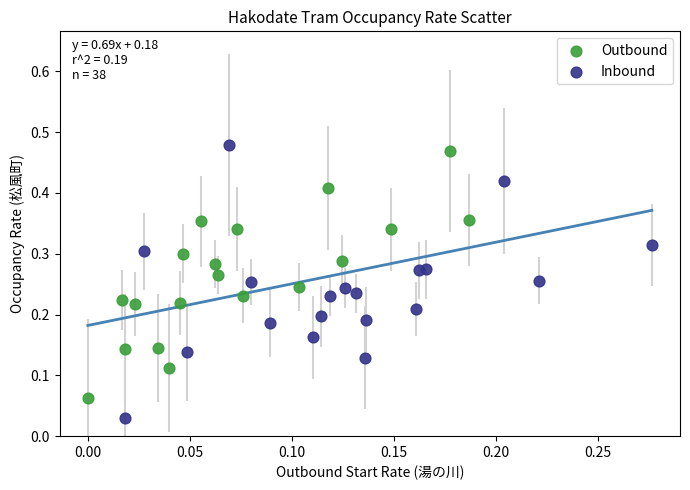

What are all the series names shown in the legend?

Outbound, Inbound